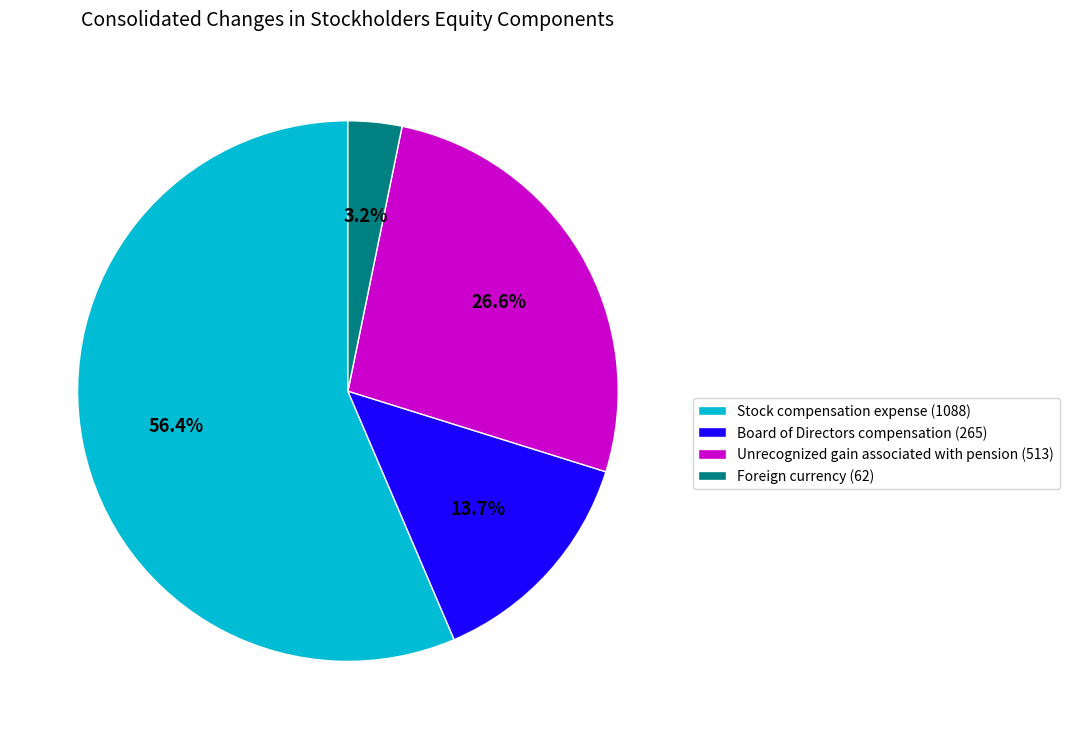

Count the number of slices in the pie.

4